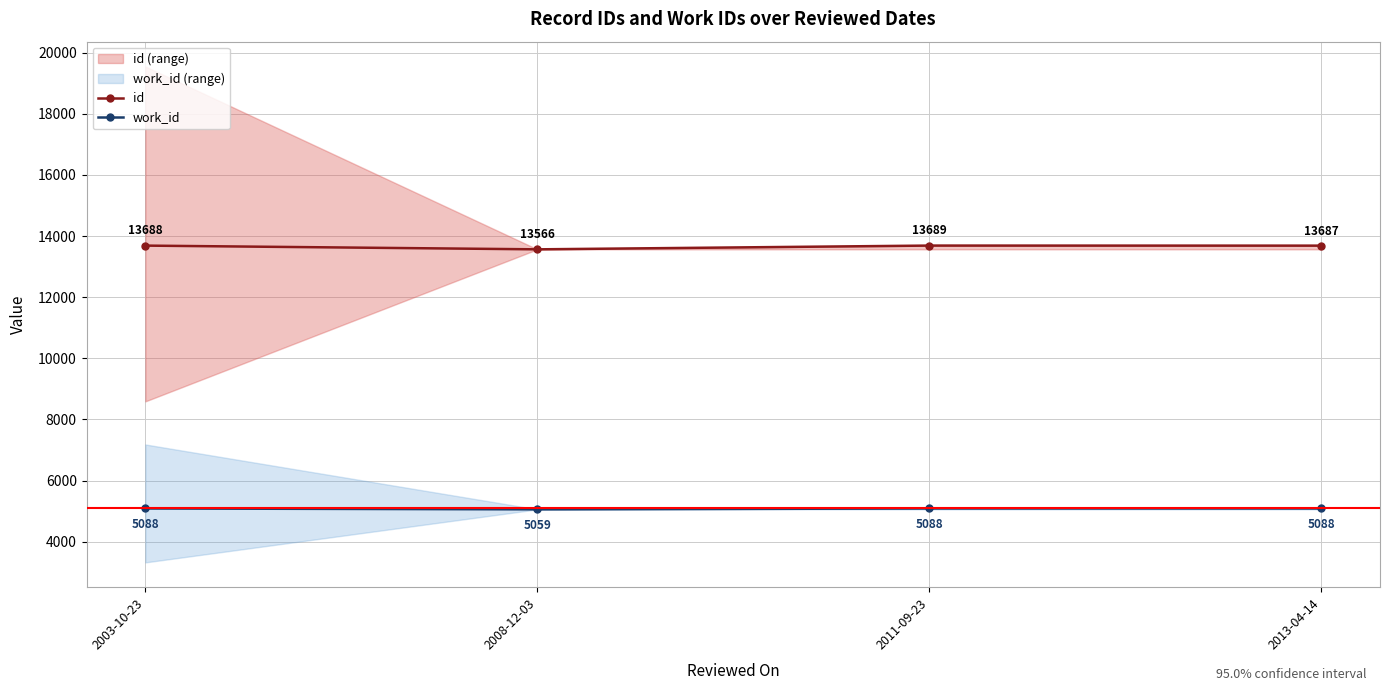

Rank the series by their maximum value, from lowest to highest.

work_id, id